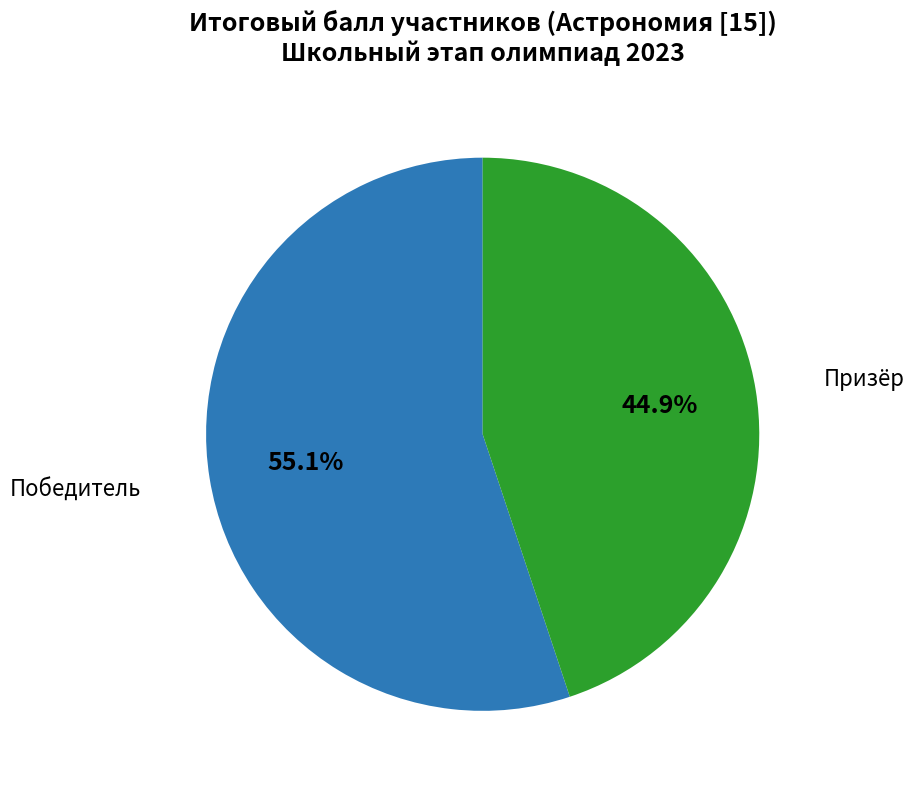

Is there any slice that represents more than half of the pie?

Yes